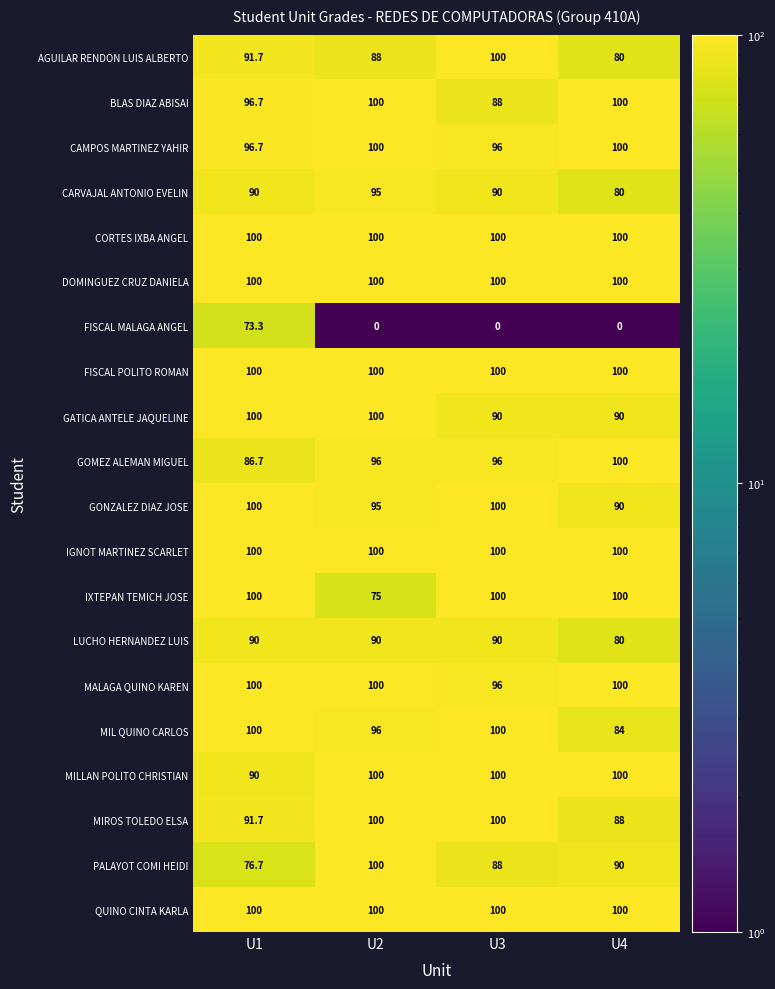

What is the sum of the IXTEPAN TEMICH JOSE values at U2 and U1?

175.0